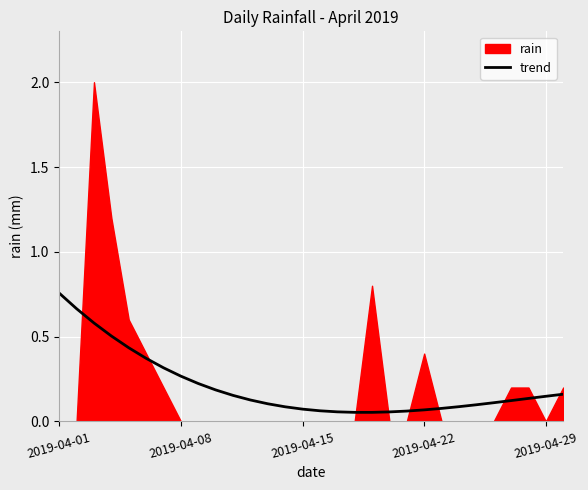

Which category has the lowest value across all series?

18